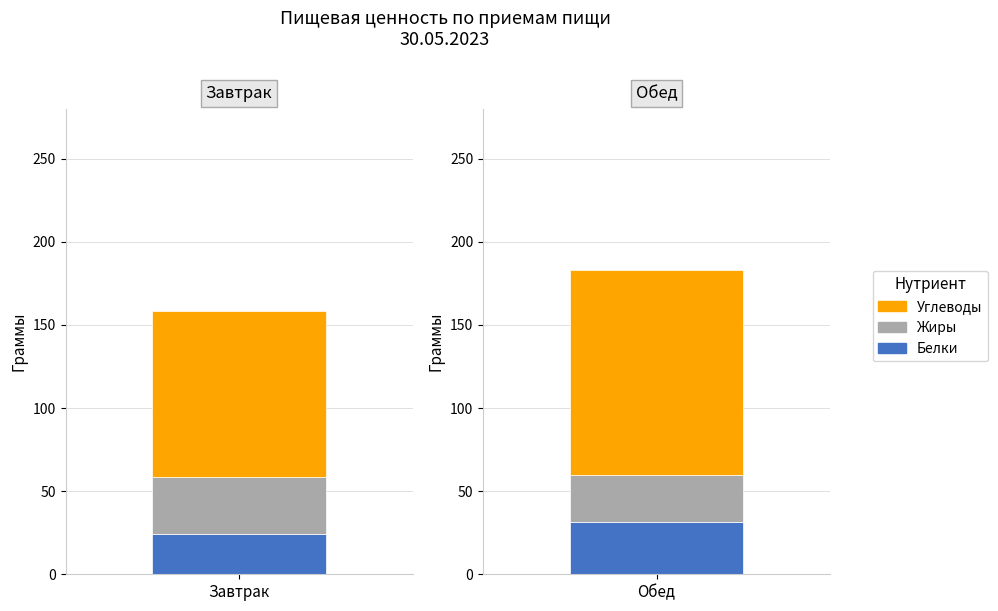

What value does the Белки series have at Обед?

31.4